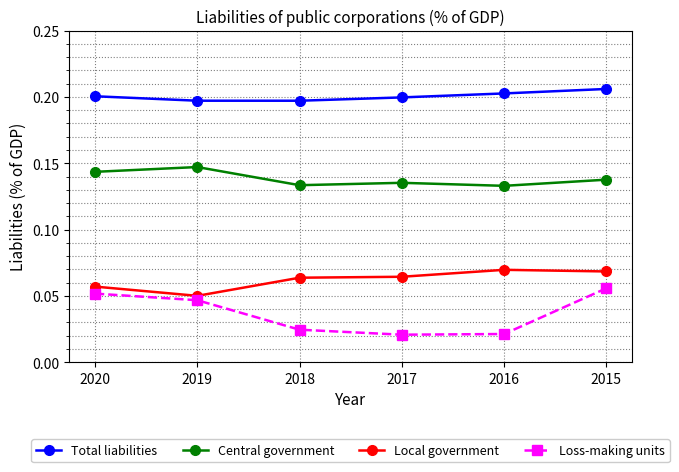

What are all the series names shown in the legend?

Total liabilities, Central government, Local government, Loss-making units